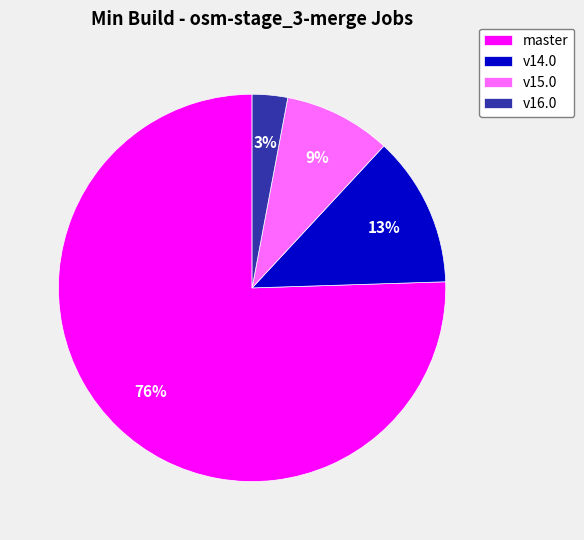

True or false: master accounts for 76% of the total.

True